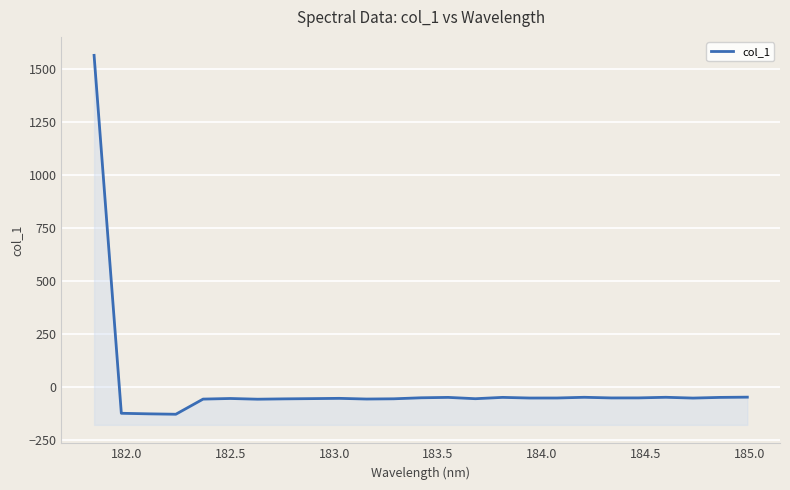

How many values are above zero?

1